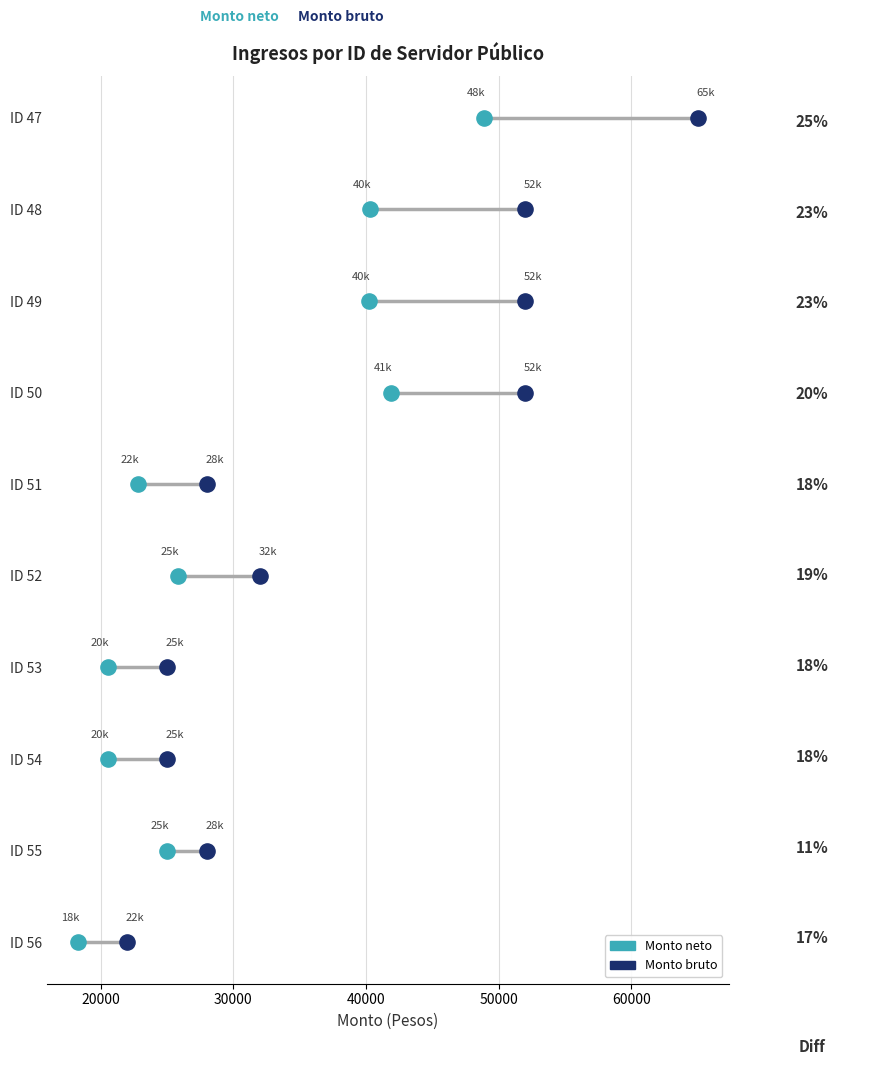

Which series reaches the minimum Y coordinate?

Monto neto